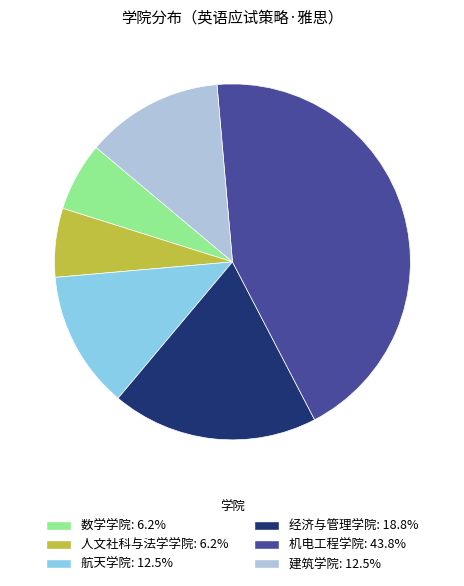

Is the sum of 经济与管理学院 and 数学学院 greater than half?

No